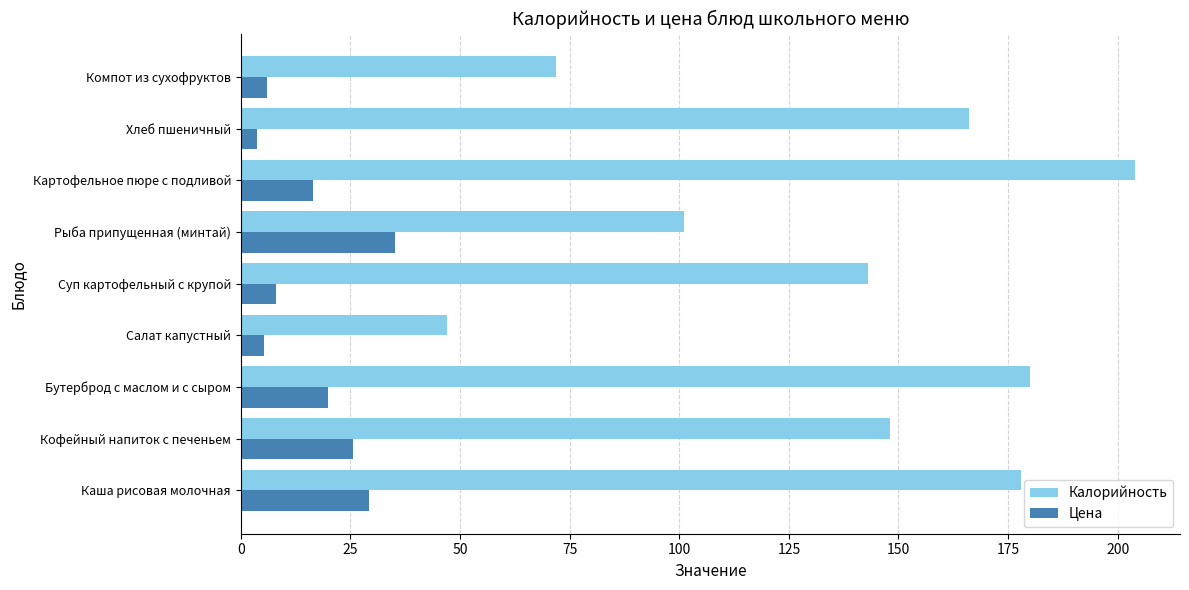

What is the total value across all series at Бутерброд с маслом и с сыром?

199.9